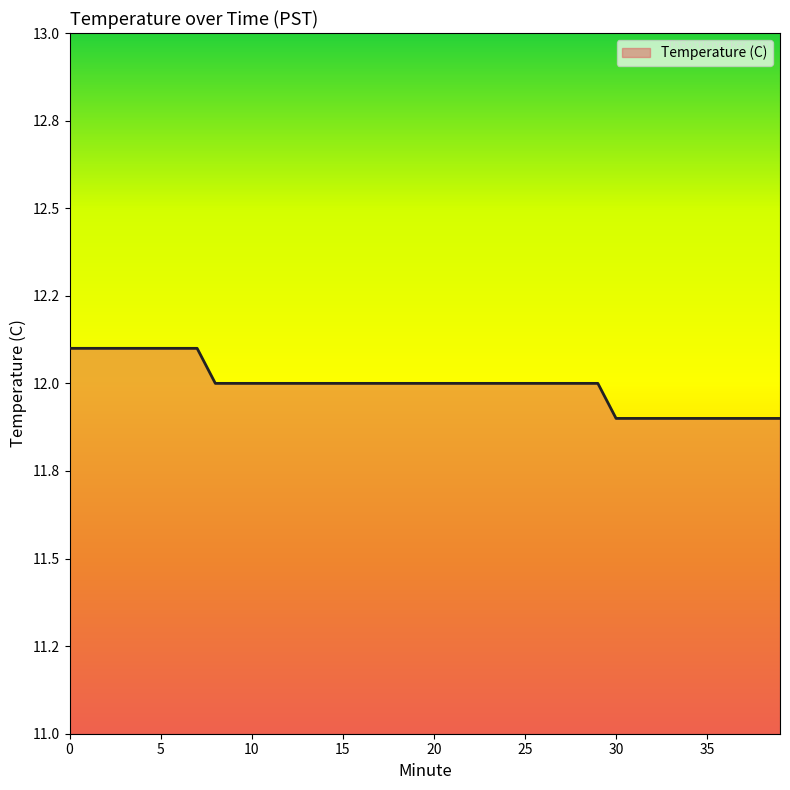

Does the chart display data point markers on the line(s)?

No